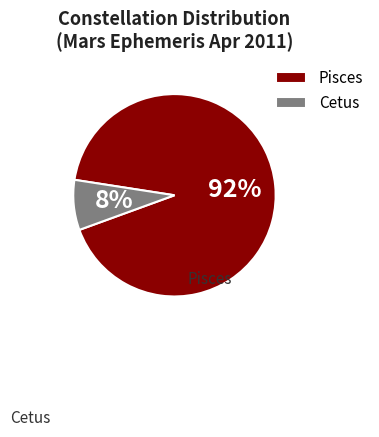

What percentage is the Cetus slice, to the nearest percent?

8%